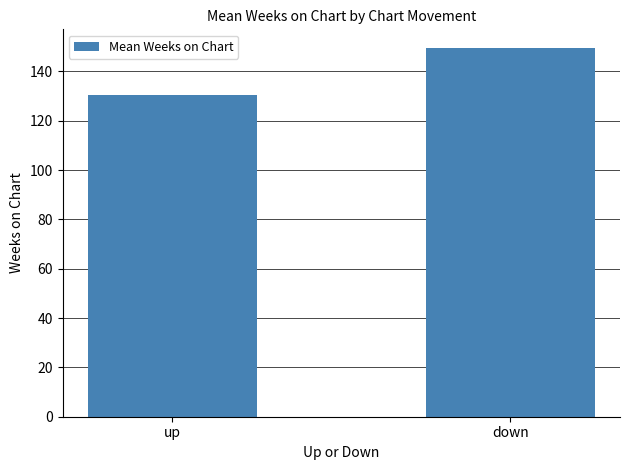

What position from the left is down?

2